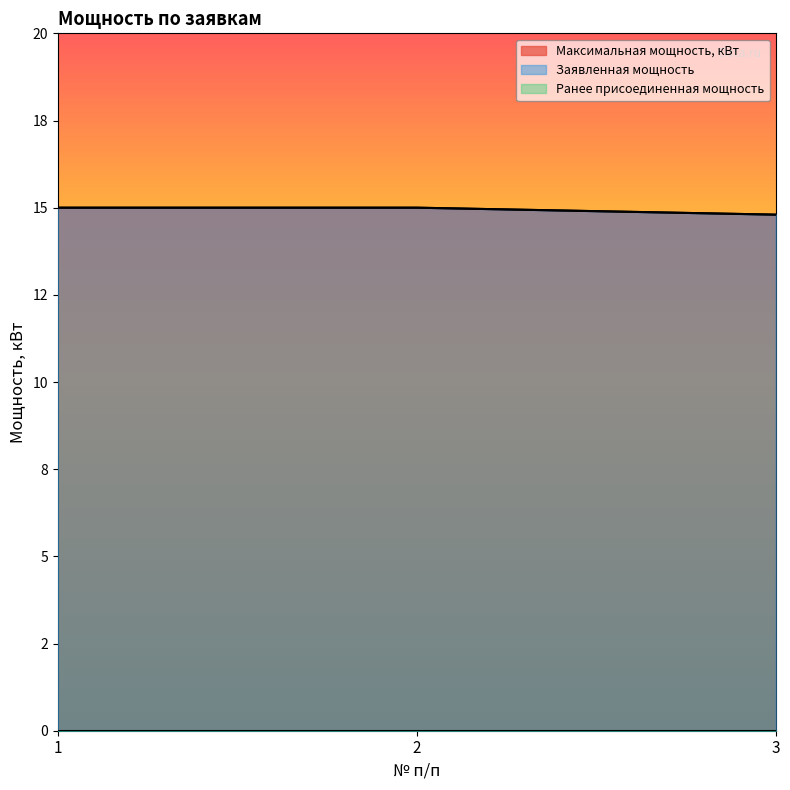

The value of Максимальная мощность, кВт at 3 is 14.8. True or false?

True